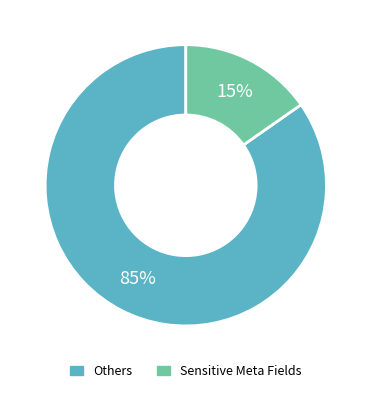

How many segments does this pie chart have?

2